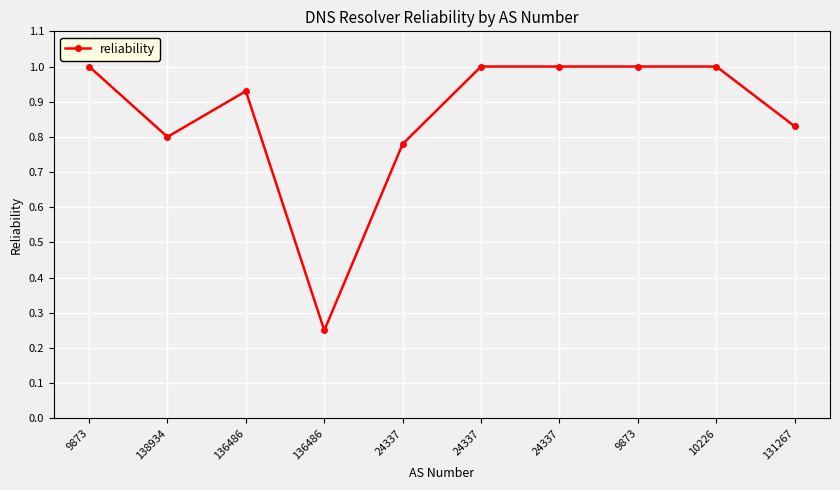

What is the label of the 3rd point from the right?

9873